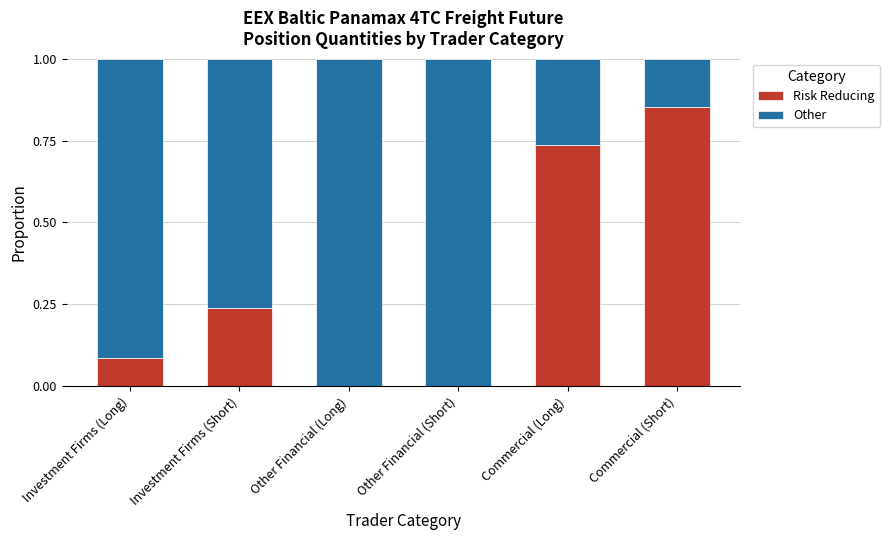

What is the total value across all series at Commercial (Short)?

1.0